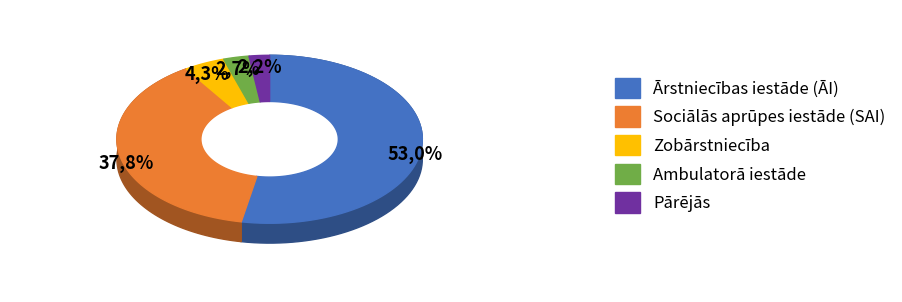

What percentage is NOT represented by Sociālās aprūpes iestāde (SAI)?

62.2%